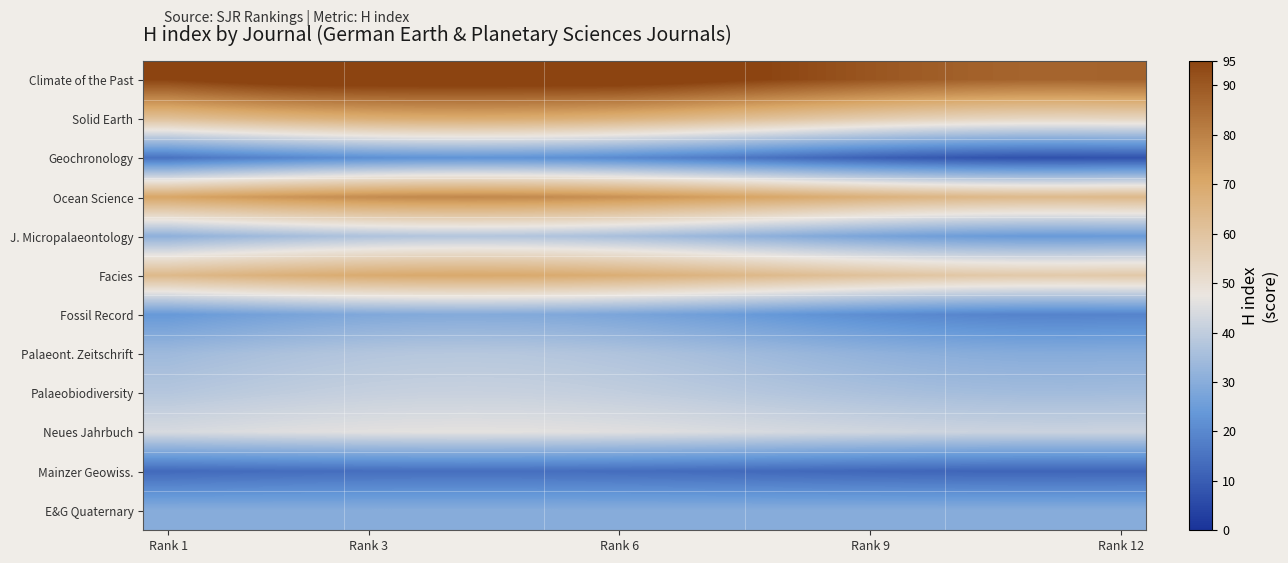

At which category is the sum across all series the highest?

6